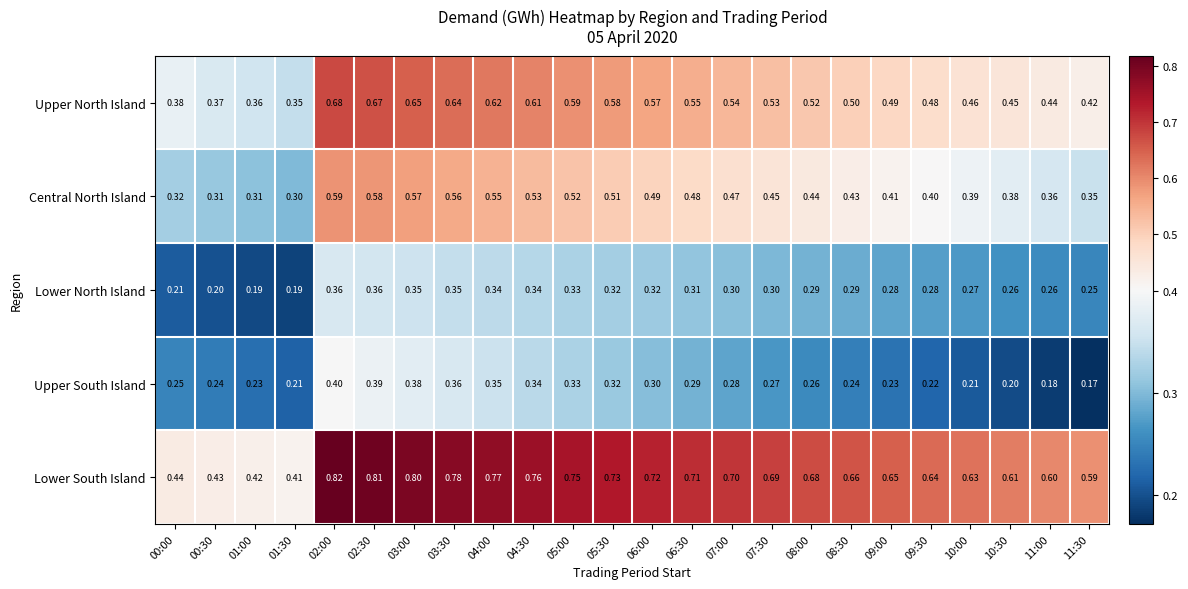

Which series has the largest range (max minus min)?

Lower South Island